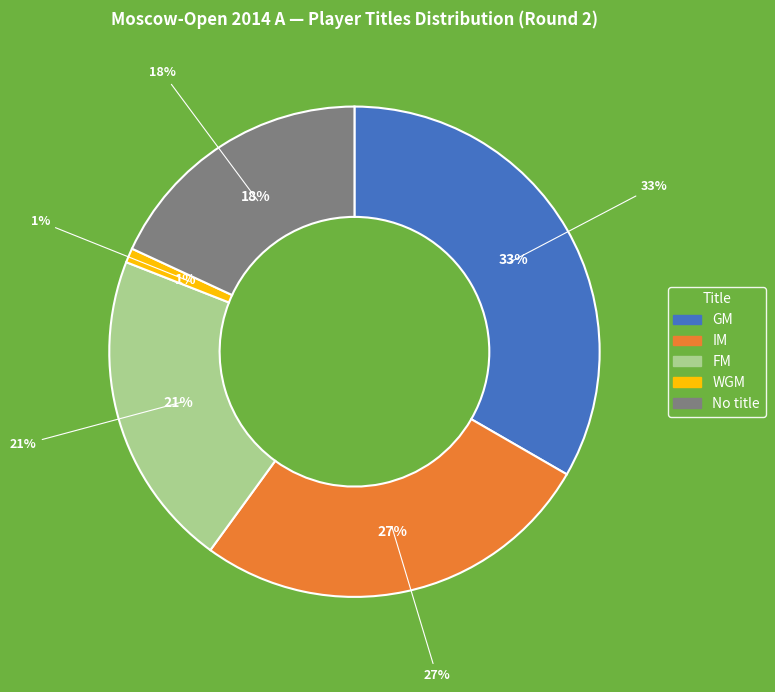

To the nearest percent, what percentage of the pie is WGM?

1%